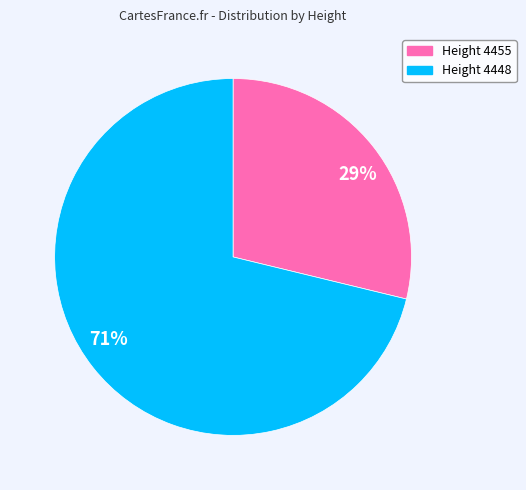

Is there a majority slice in this chart?

Yes